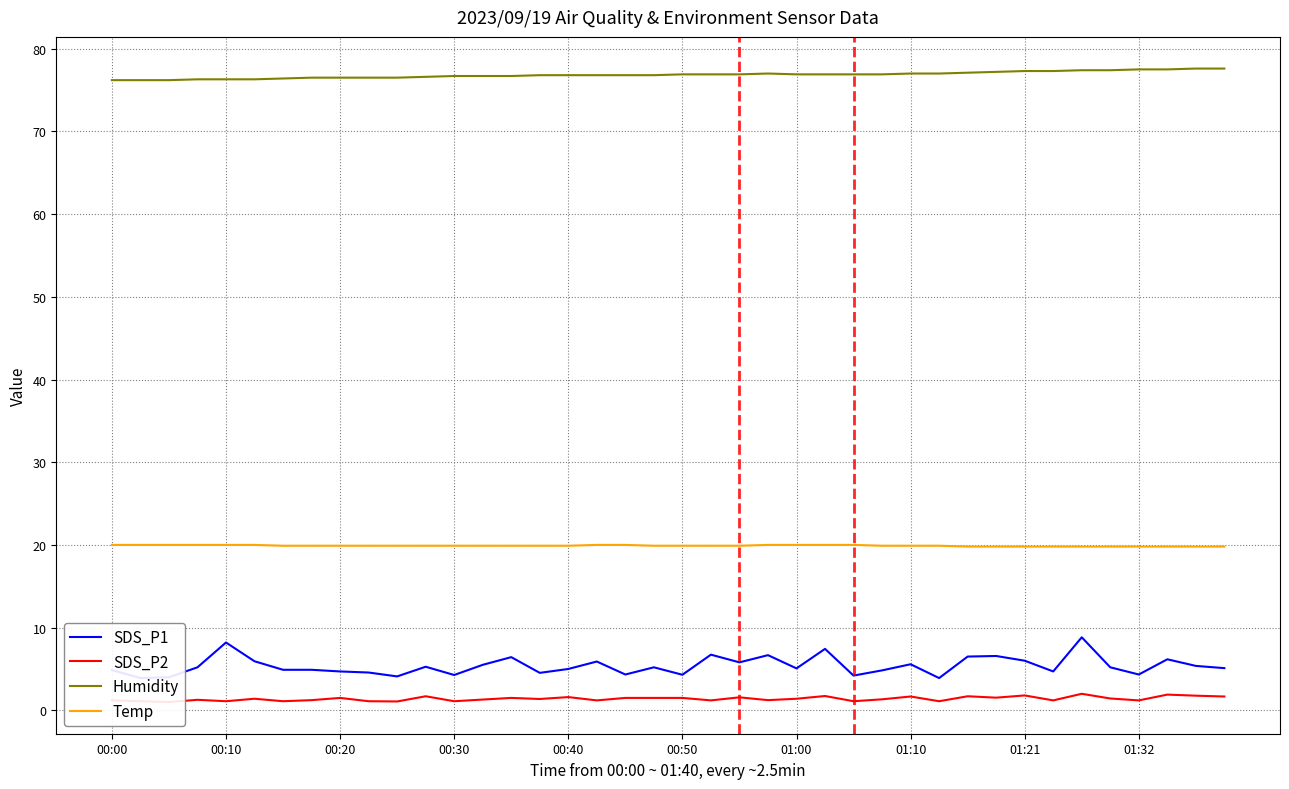

True or false: SDS_P2 has a value of 1.2 at 00:00.

True